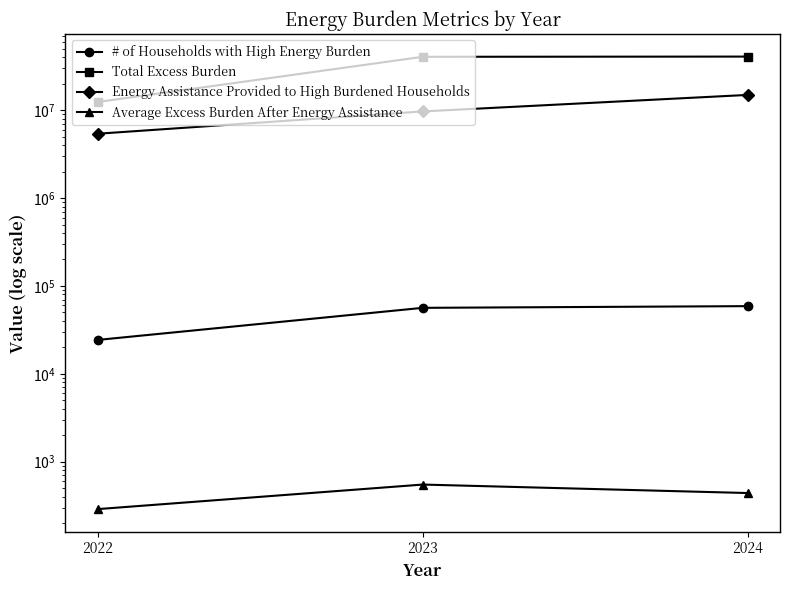

Which series has the widest spread of values?

Total Excess Burden